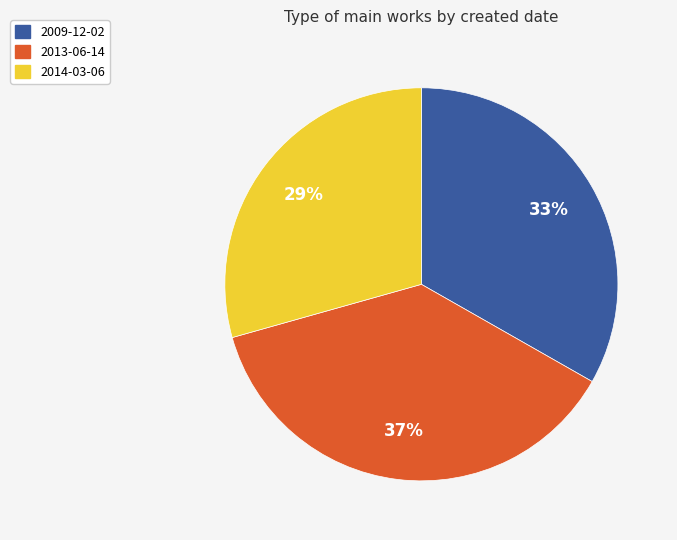

Combined, do 2009-12-02 and 2013-06-14 account for over 50%?

Yes